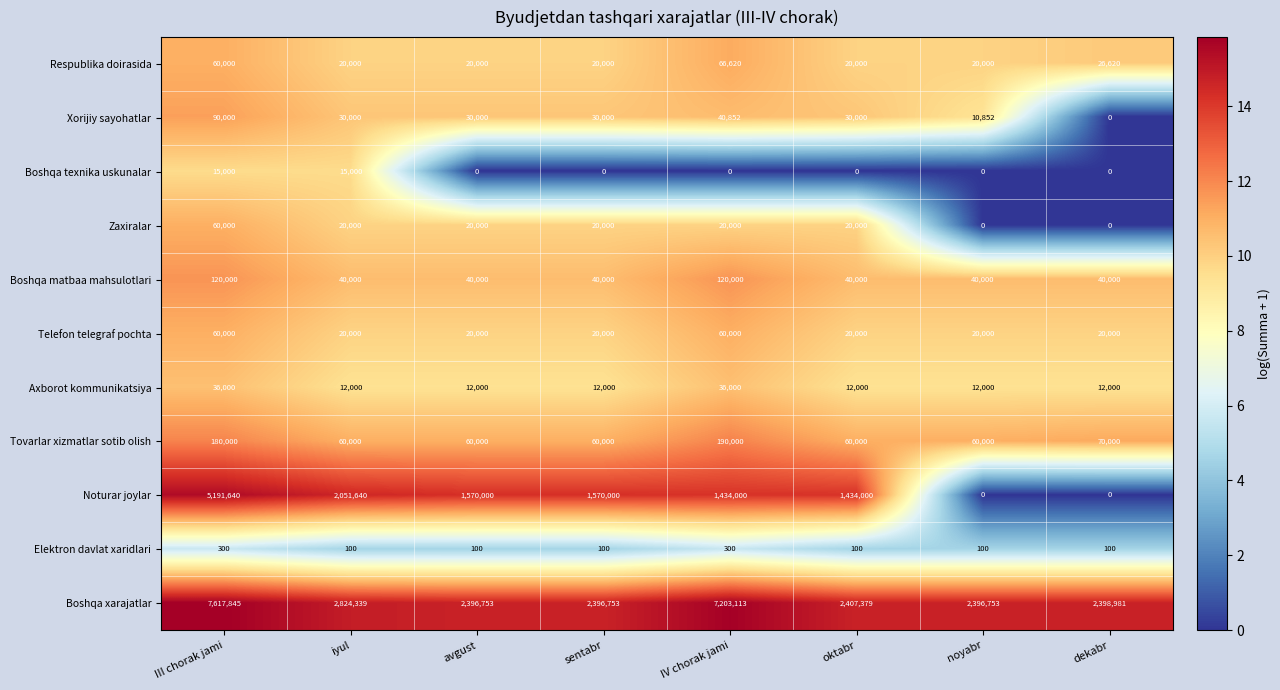

What is the average value of the Xorijiy sayohatlar series?

32713